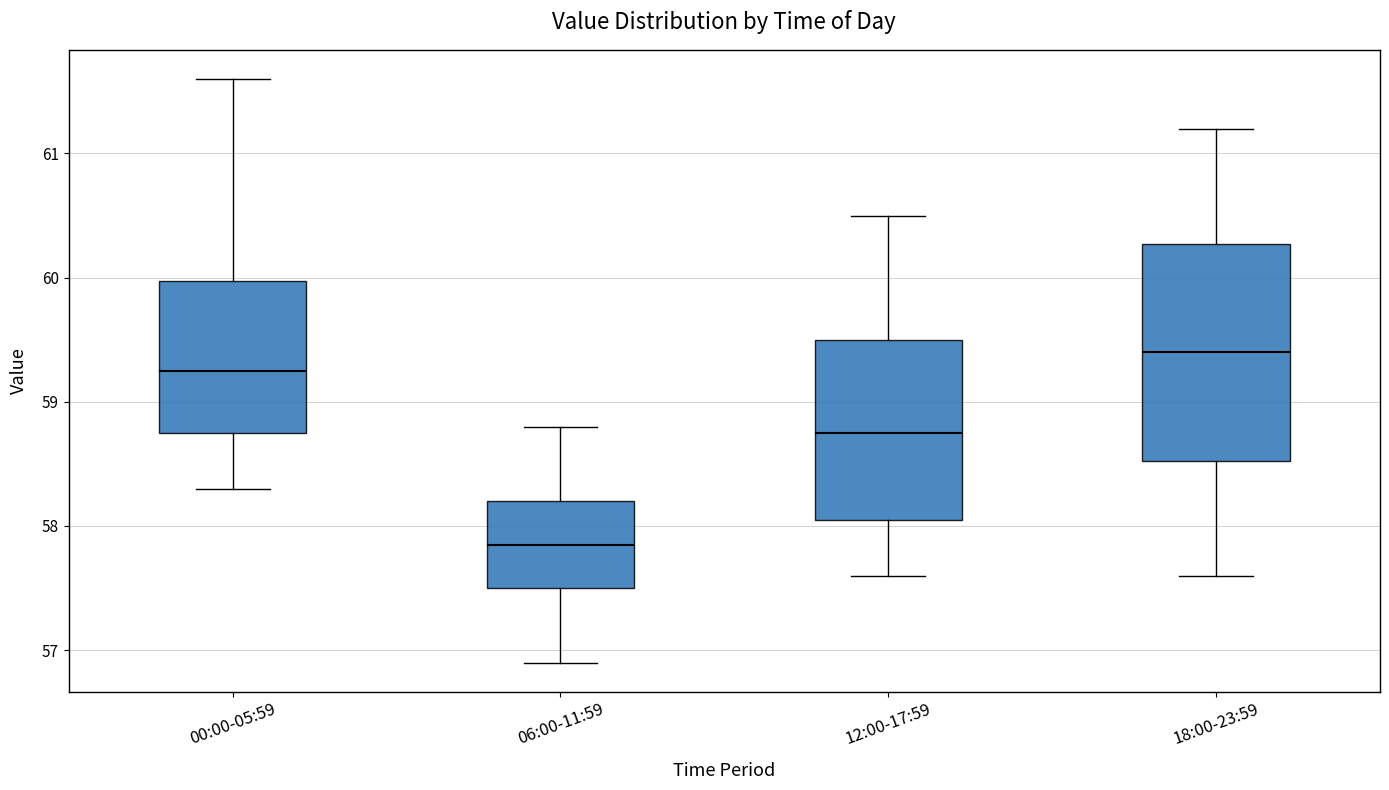

Reading left to right, read every box against the y-axis: the position of its median line, the range the box covers, and the ends of its whiskers. The values are not printed on the chart, so give them approximately, as read against the axis.

00:00-05:59: median 59.3, box 58.8 to 60.0, whiskers 58.3 to 61.6
06:00-11:59: median 57.9, box 57.5 to 58.2, whiskers 56.9 to 58.8
12:00-17:59: median 58.8, box 58.1 to 59.5, whiskers 57.6 to 60.5
18:00-23:59: median 59.4, box 58.5 to 60.3, whiskers 57.6 to 61.2